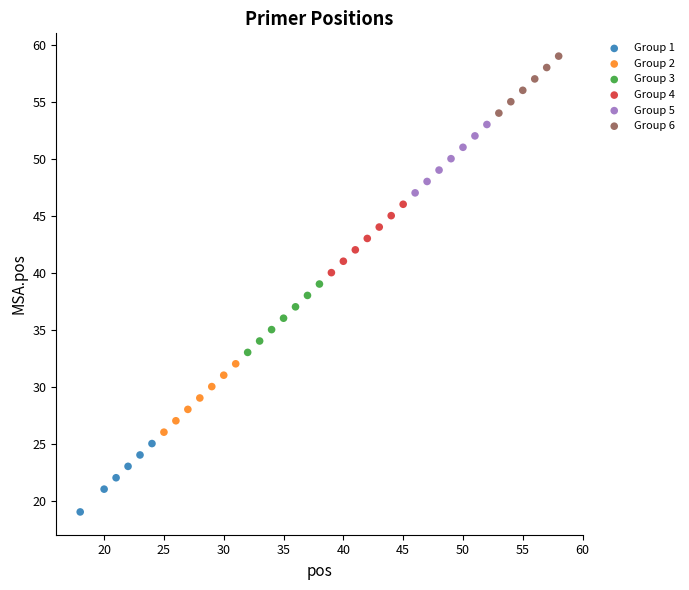

Which series contains the highest Y value?

Group 6